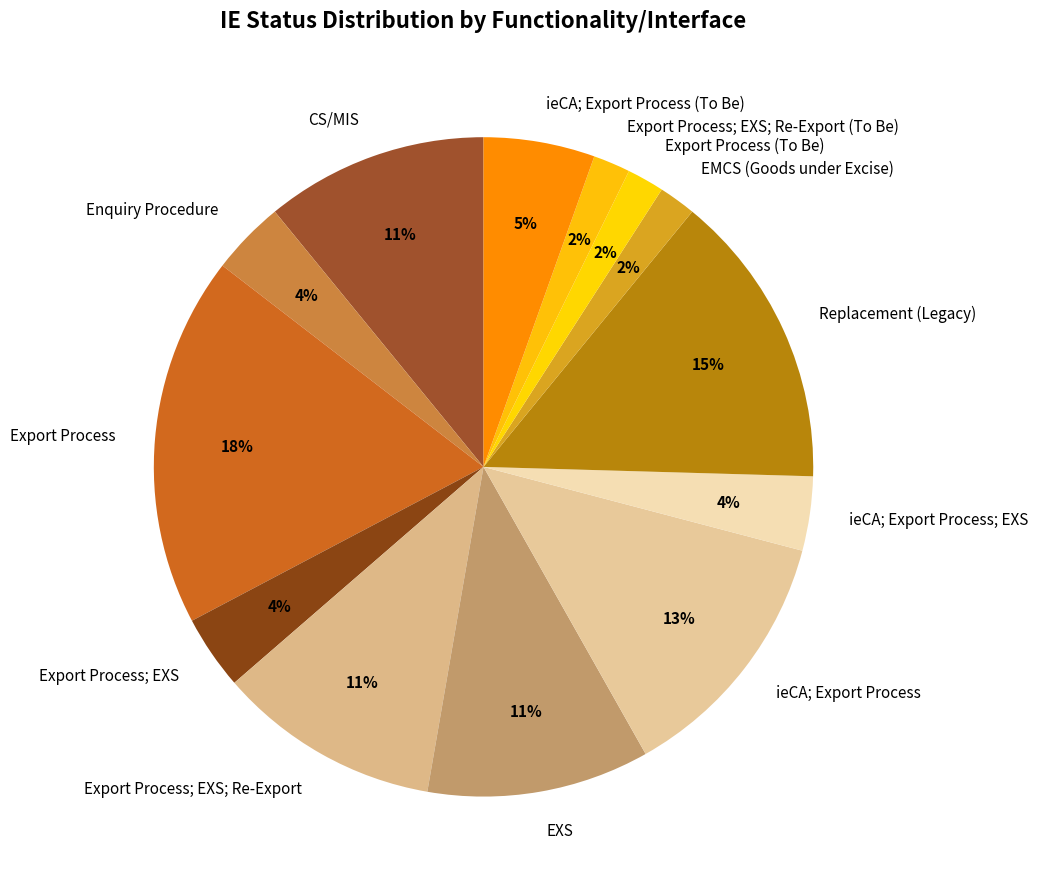

To the nearest percent, what is the combined percentage of Enquiry Procedure and Export Process?

22%